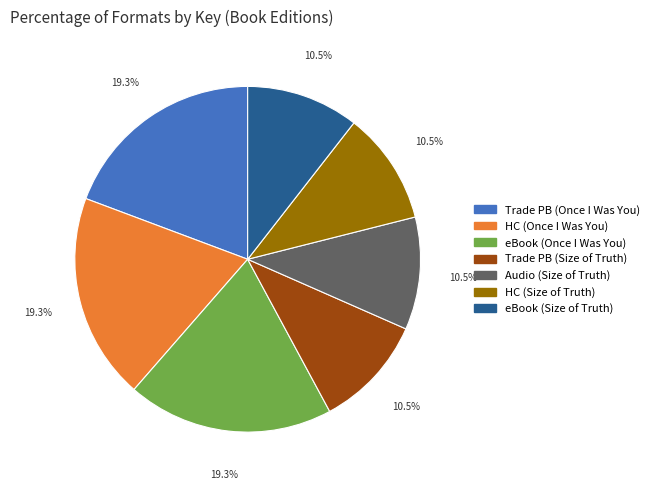

Does any single category account for the majority?

No